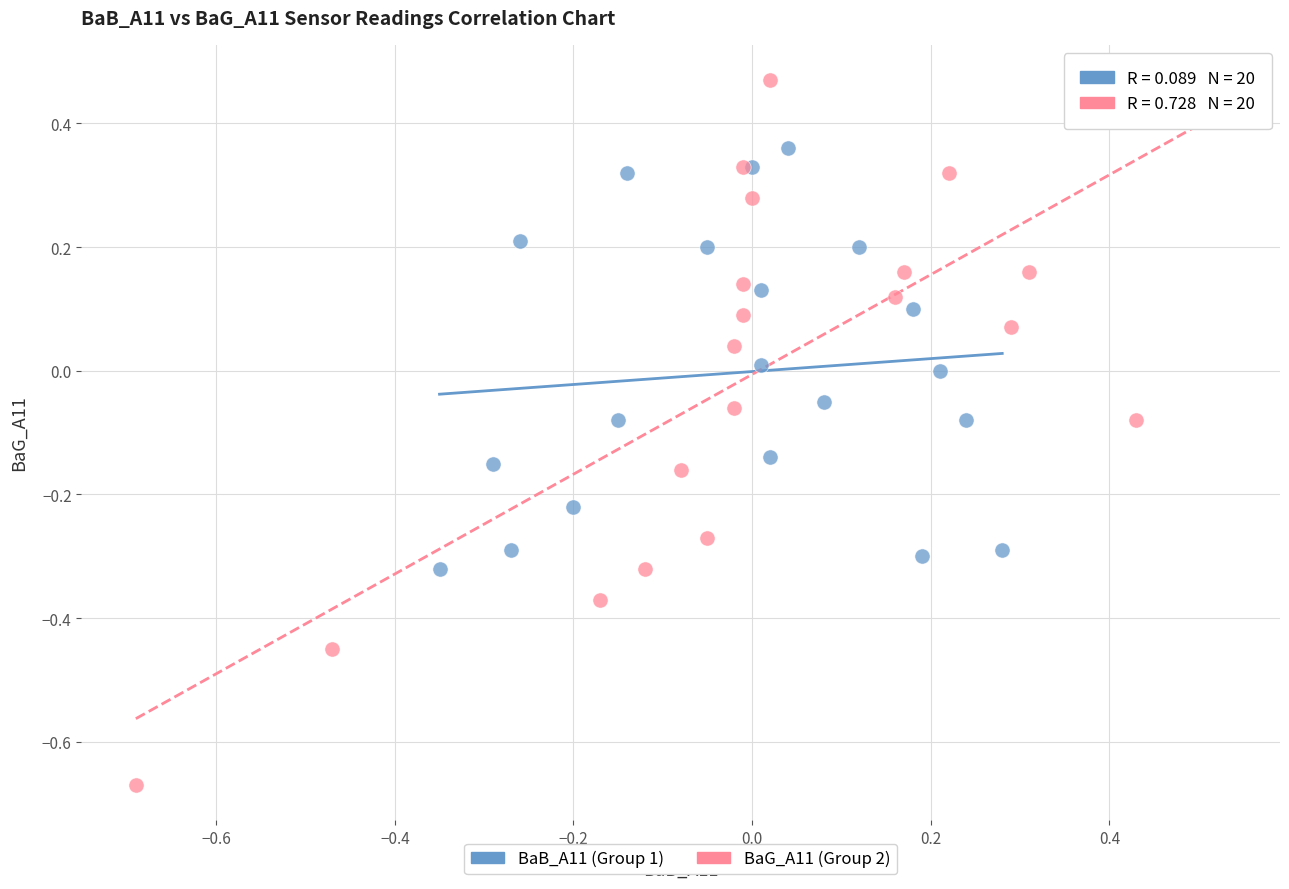

Which series contains the lowest Y value?

BaG_A11 (Group 2)